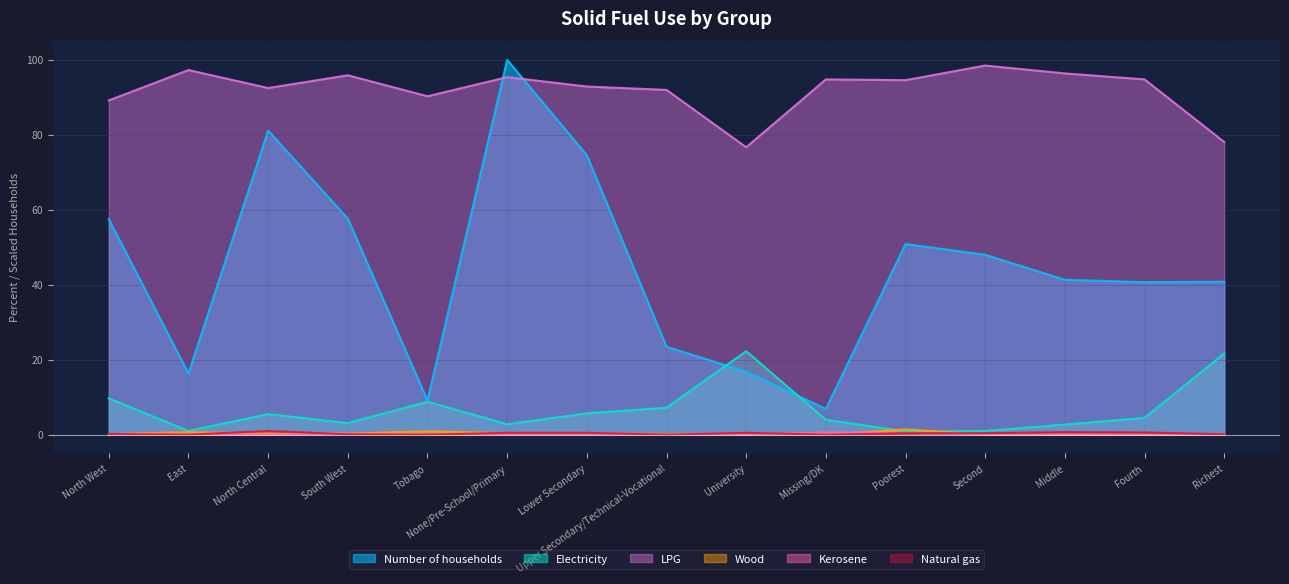

How many values in Wood are above zero?

10